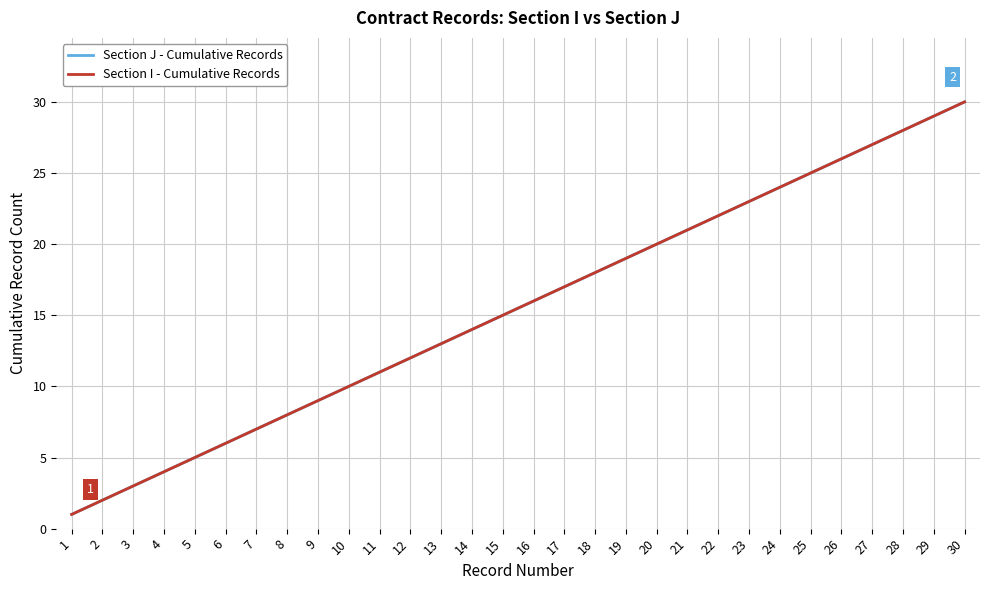

Rank the series at 4 from lowest to highest value.

Section J - Cumulative Records, Section I - Cumulative Records